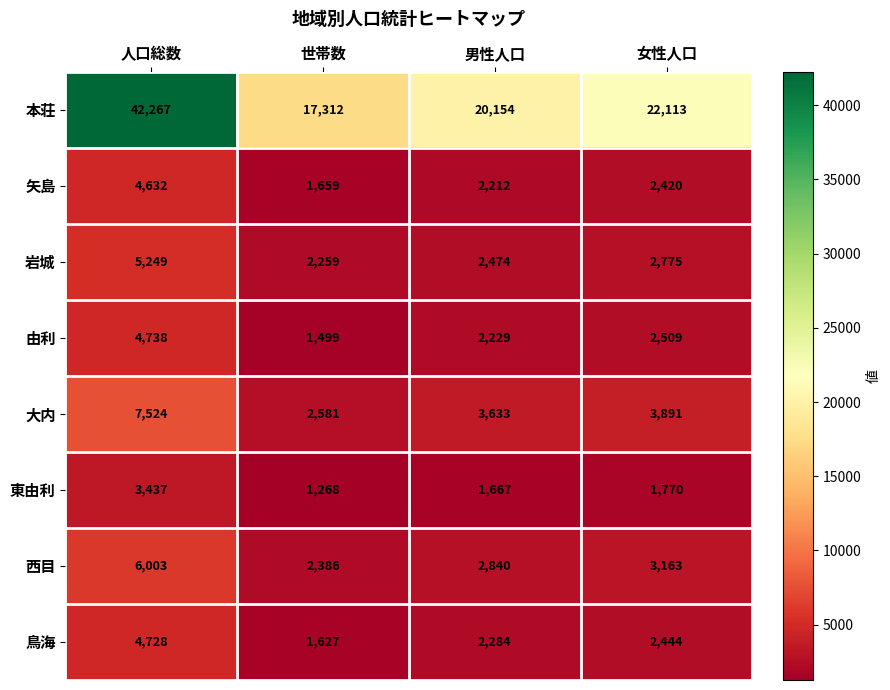

True or false: 西目 has a value of 4821 at 女性人口.

False